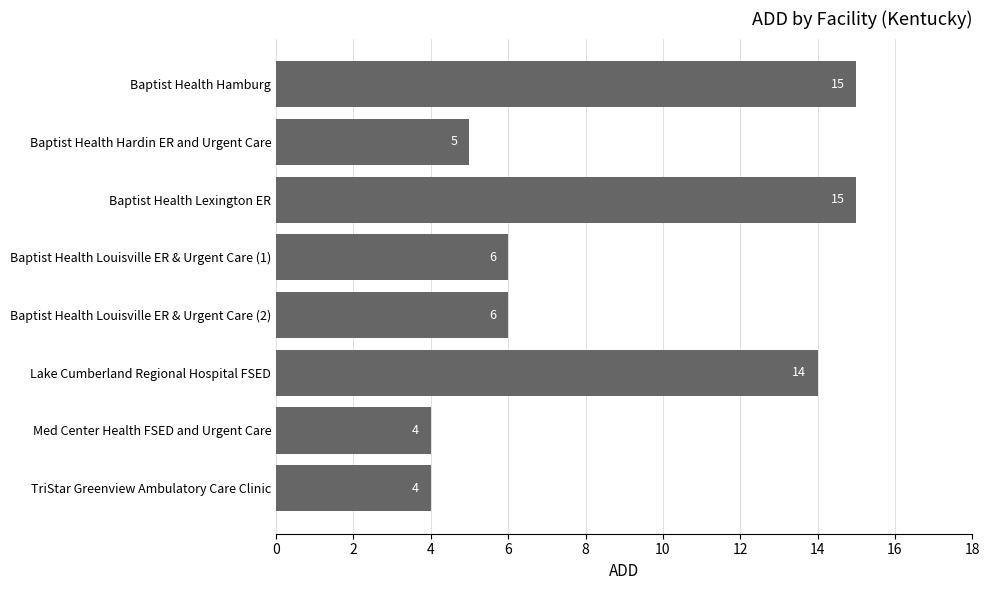

Reading top to bottom, list all the values displayed in this chart.

Baptist Health Hamburg=15	Baptist Health Hardin ER and Urgent Care=5	Baptist Health Lexington ER=15	Baptist Health Louisville ER & Urgent Care (1)=6	Baptist Health Louisville ER & Urgent Care (2)=6	Lake Cumberland Regional Hospital FSED=14	Med Center Health FSED and Urgent Care=4	TriStar Greenview Ambulatory Care Clinic=4